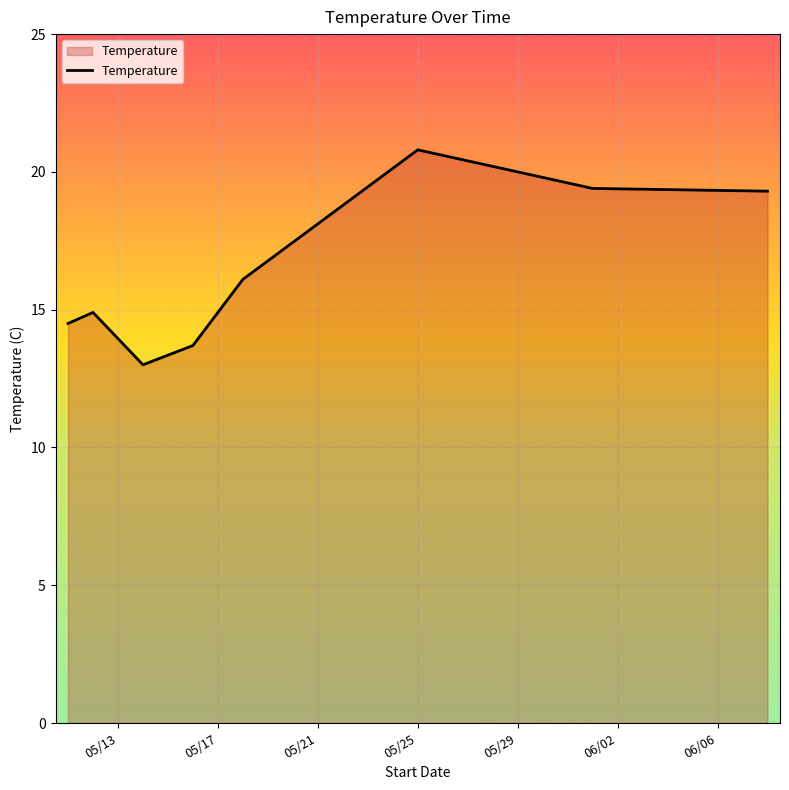

What is the sum of all values?

131.7